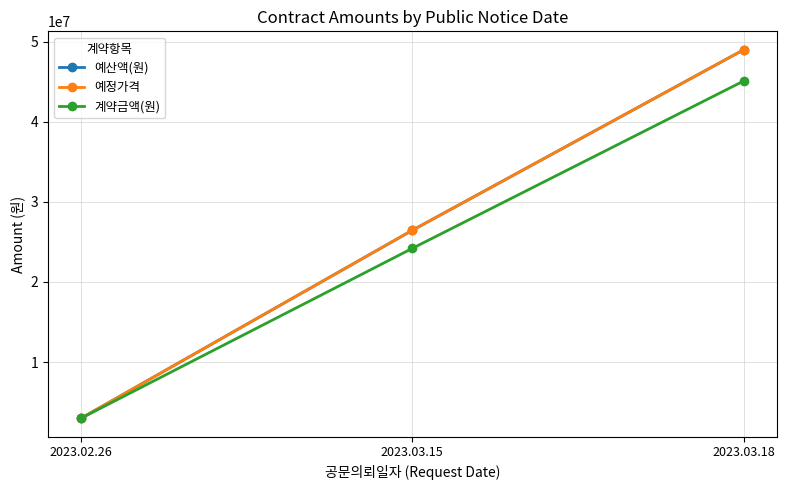

What is the smallest value displayed?

2980000